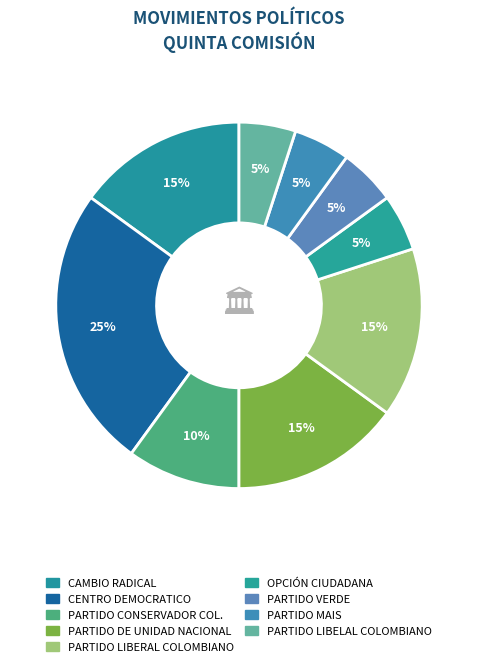

Count the number of slices in the pie.

9